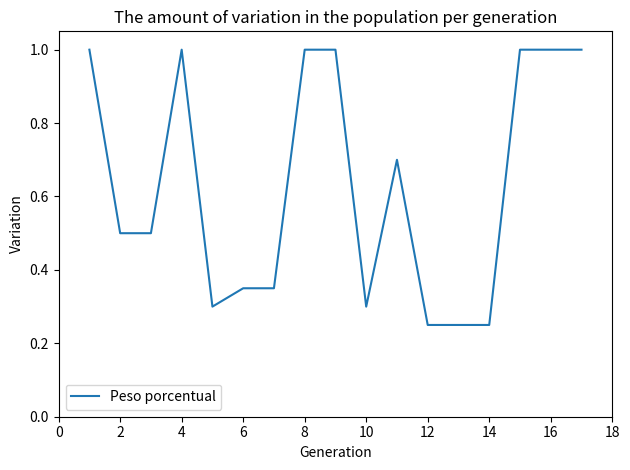

What is the greatest value displayed?

1.0